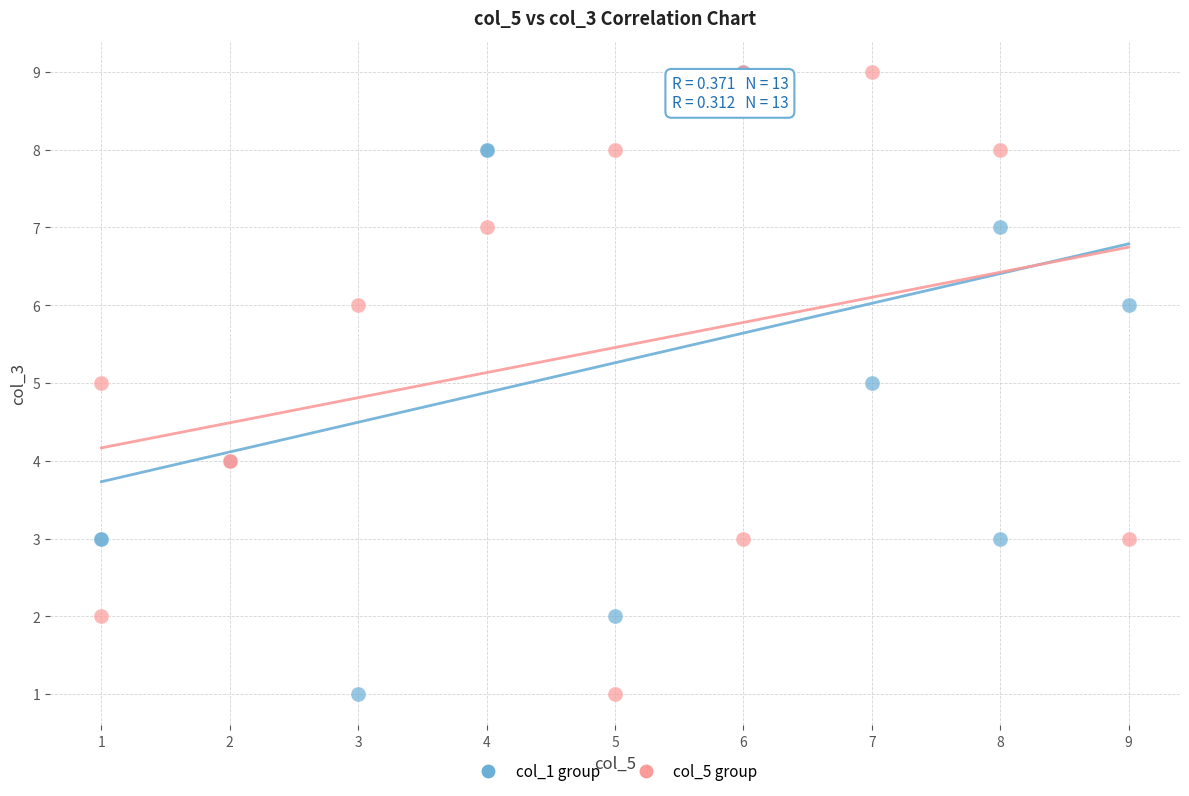

What are all the series names shown in the legend?

col_1 group, col_5 group